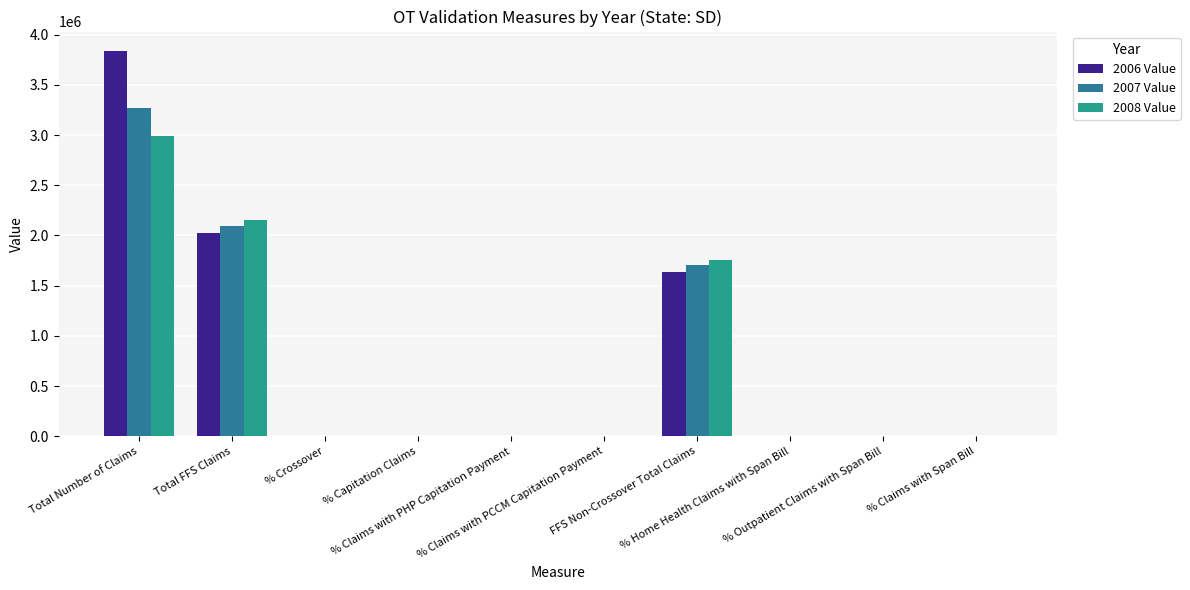

Which series changed the most between % Claims with PCCM Capitation Payment and % Home Health Claims with Span Bill?

2007 Value